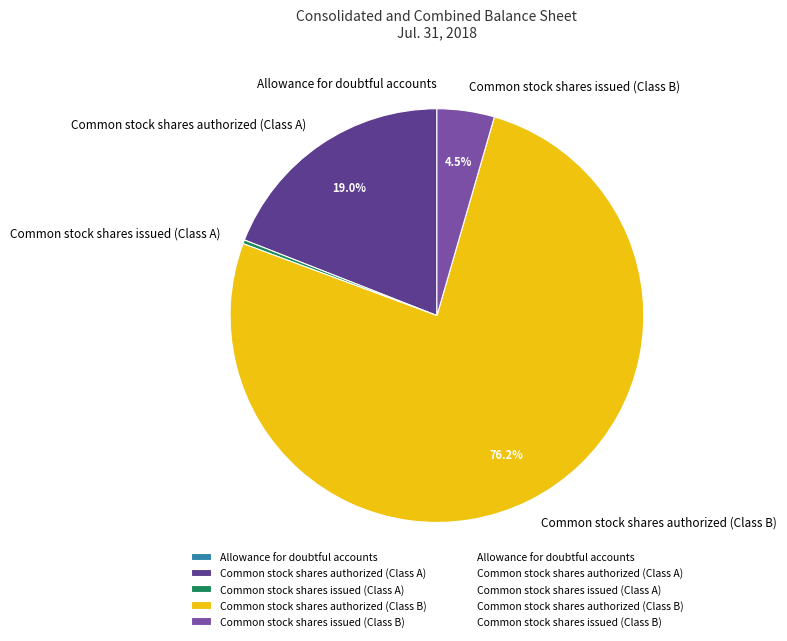

Is it true that Common stock shares authorized (Class A) is 12% of the pie?

False